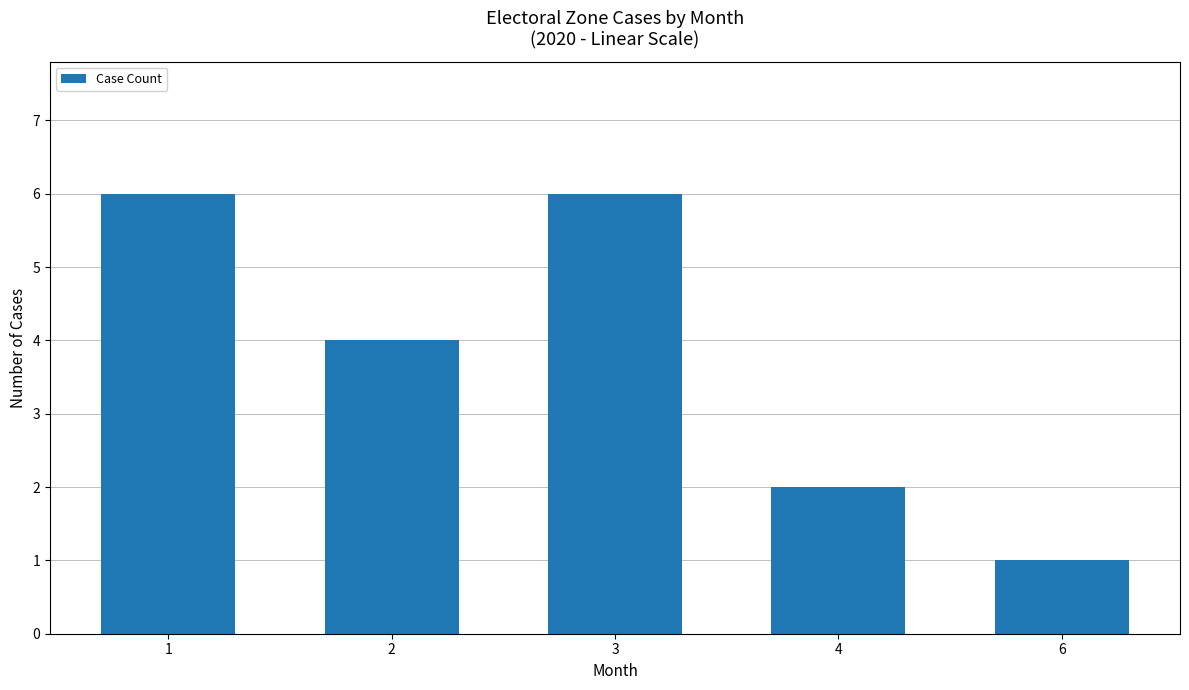

Which has a higher value, 4 or 3?

3